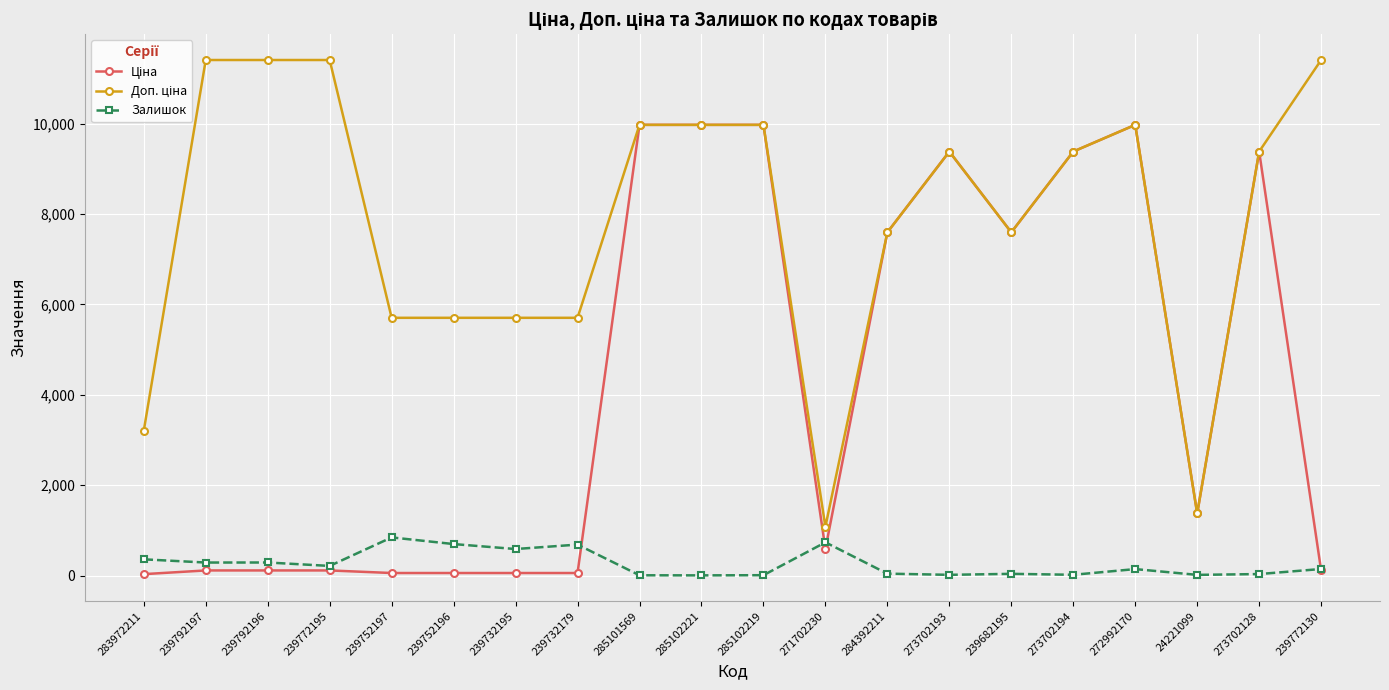

At which category is the sum across all series the highest?

272992170